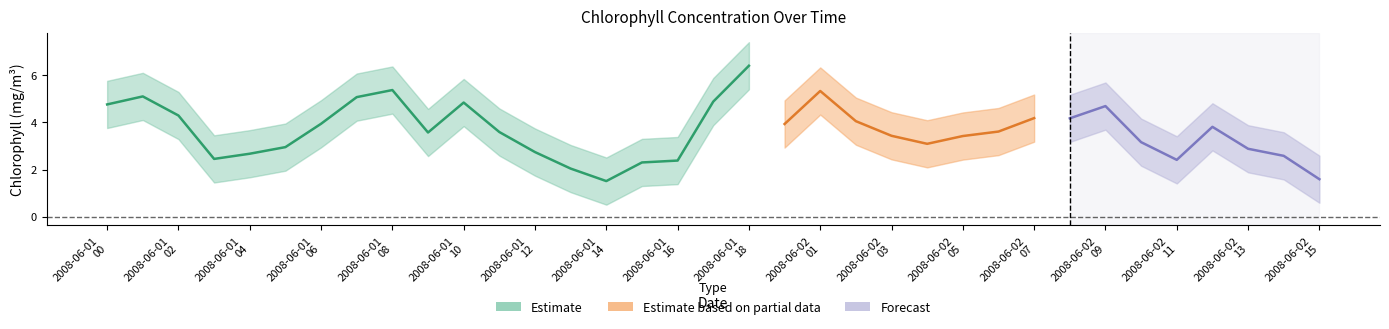

What value does the chlorophyll series have at 2008-06-02T12?

3.8